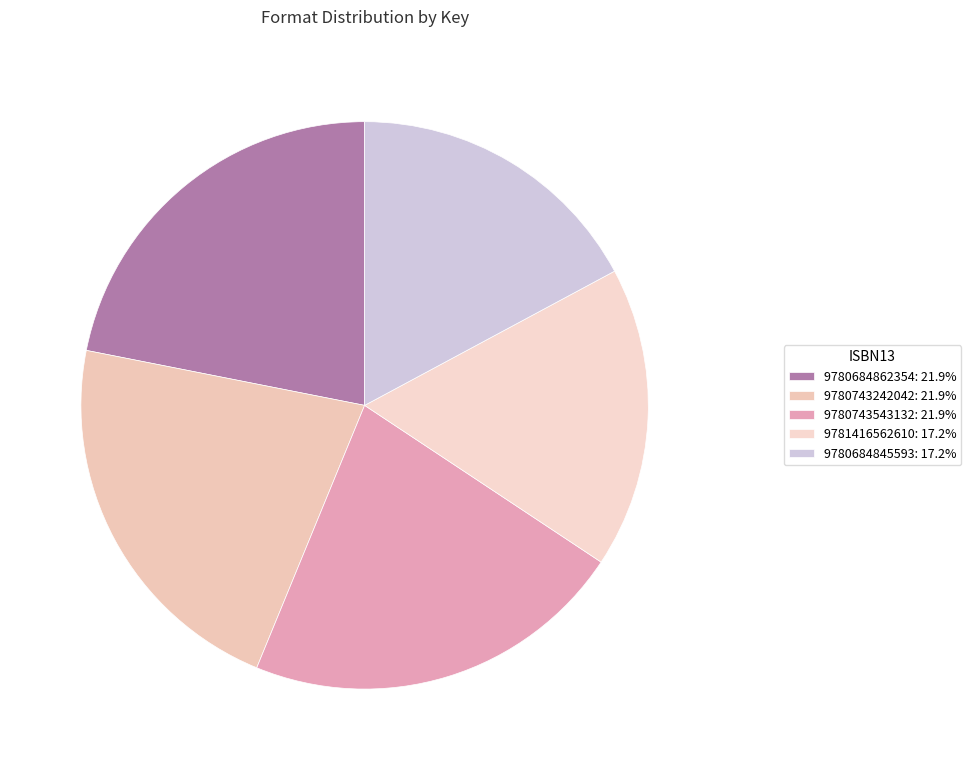

Is the sum of 9780684862354 and 9780684845593 greater than half?

No